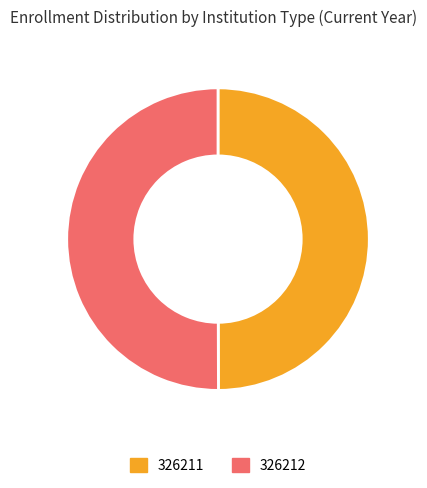

The 326211 slice represents 50% of the pie. True or false?

True